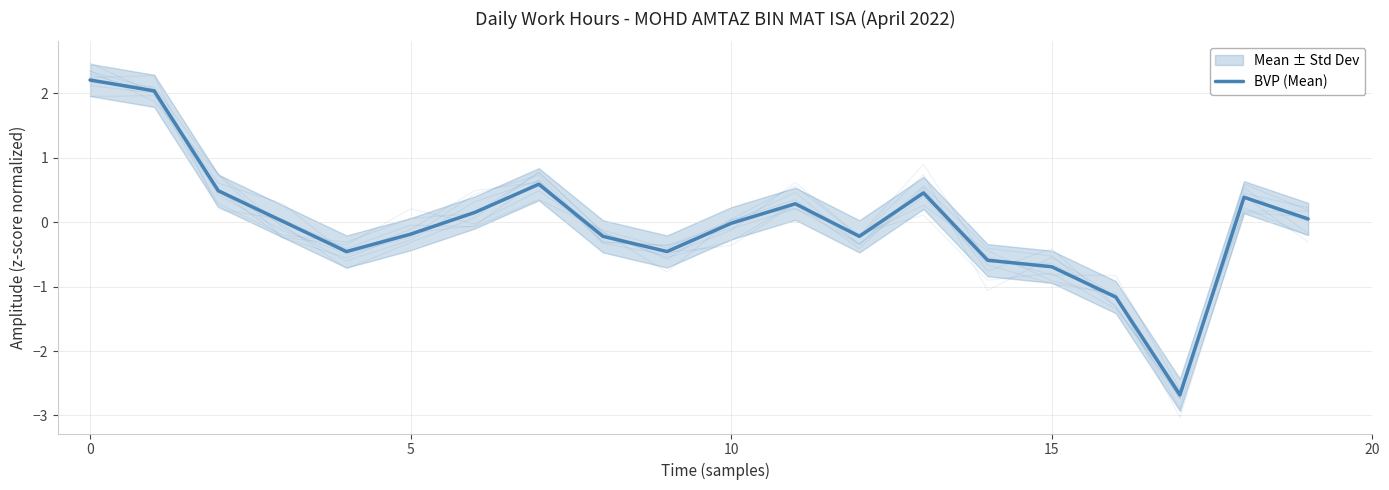

True or false: the data shows -0.2 at 8.

True